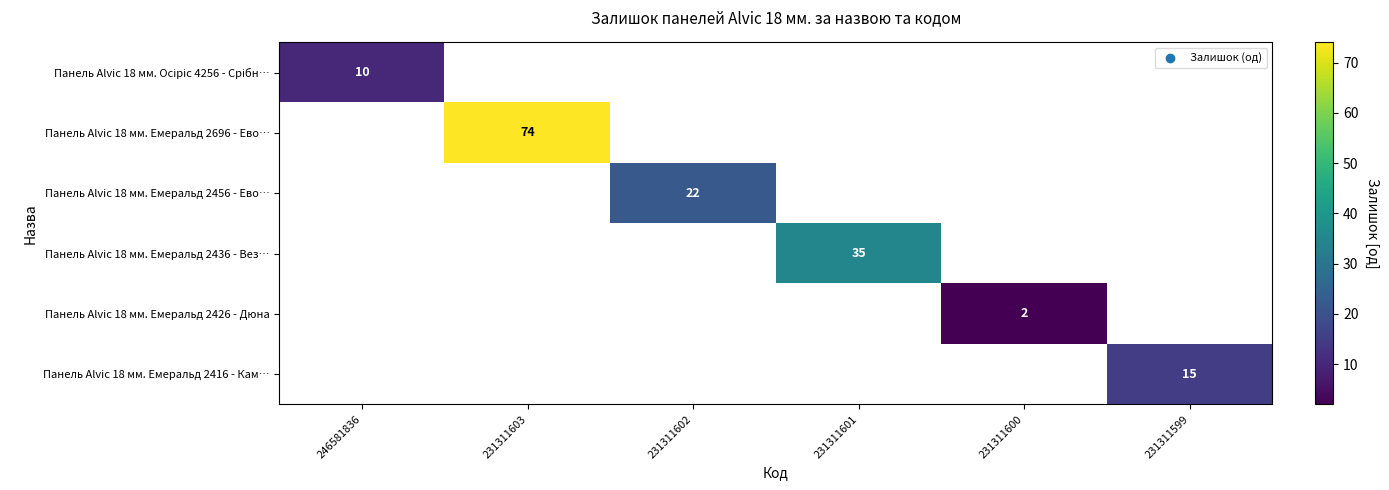

Count the number of categories in the chart.

6